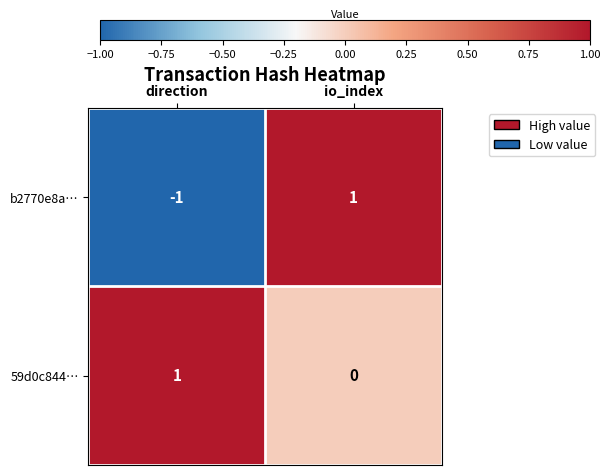

Count the number of data series in this chart.

2